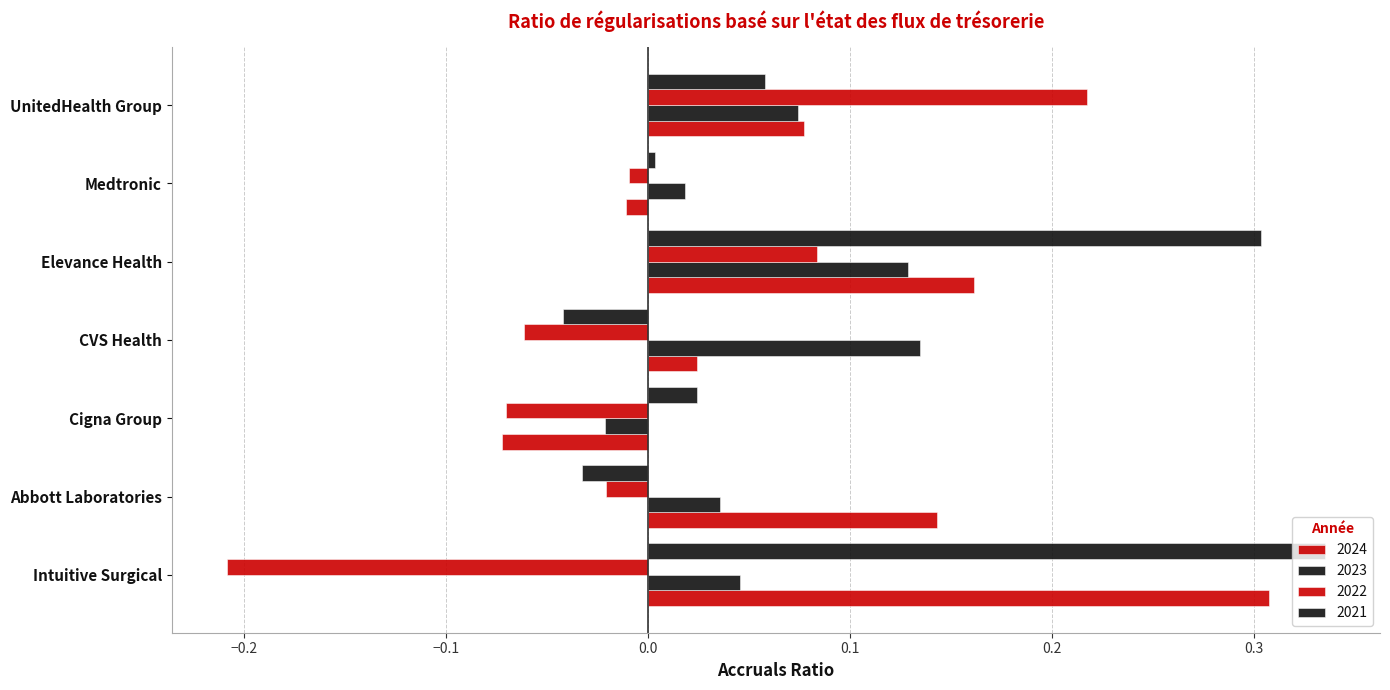

What is the minimum value shown in the chart?

-0.2